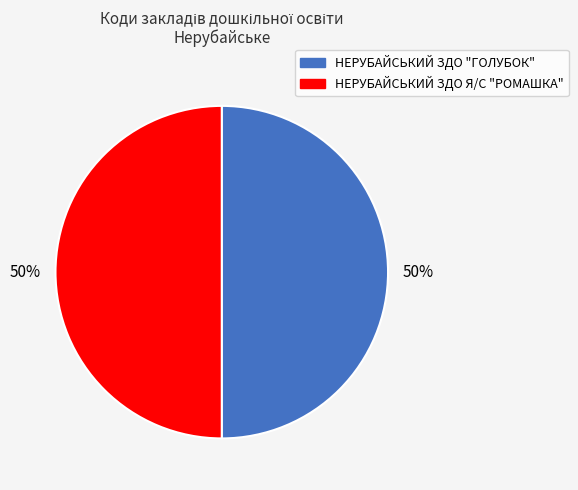

The НЕРУБАЙСЬКИЙ ЗДО Я/С "РОМАШКА" slice represents 50% of the pie. True or false?

True